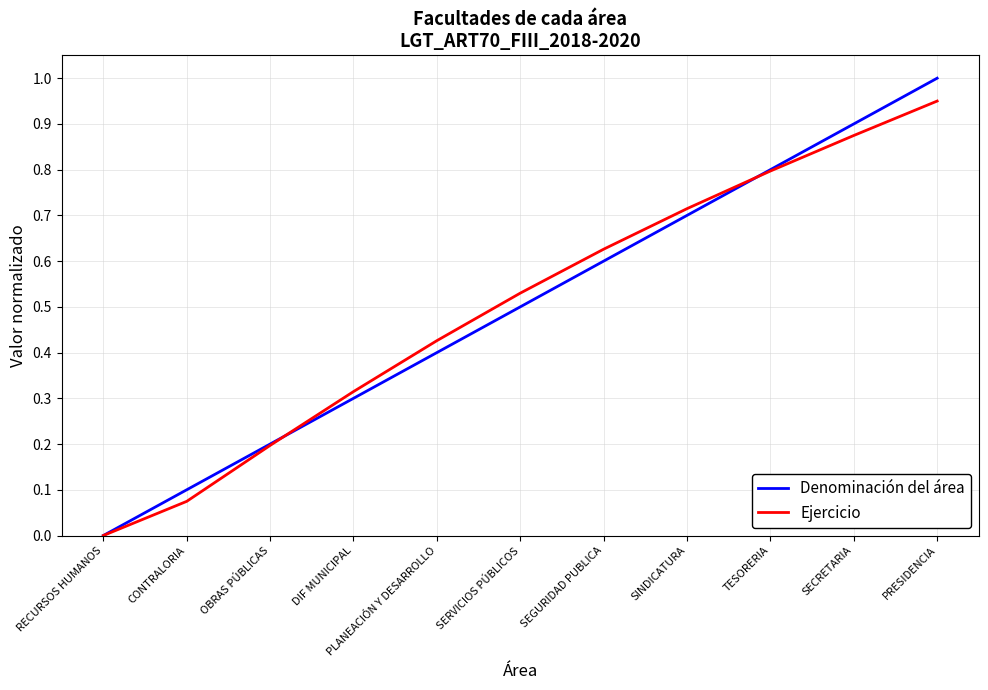

How many lines are shown in the chart?

2